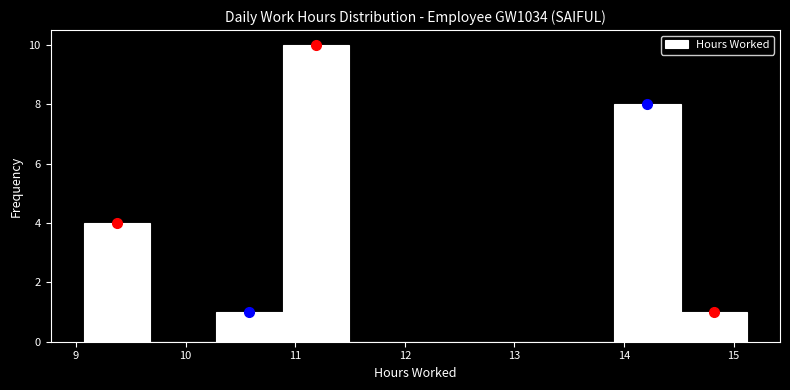

What is the height of the bar covering 14.5 to 15.1 on the x-axis? Neither the bar edges nor the heights are printed on the chart, so give them approximately, as read against the axes.

1